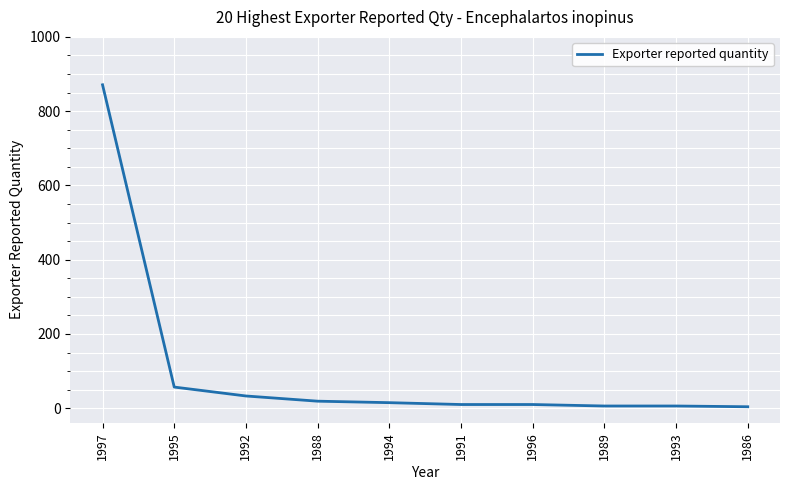

The chart shows a value of 871 at 1997. True or false?

True